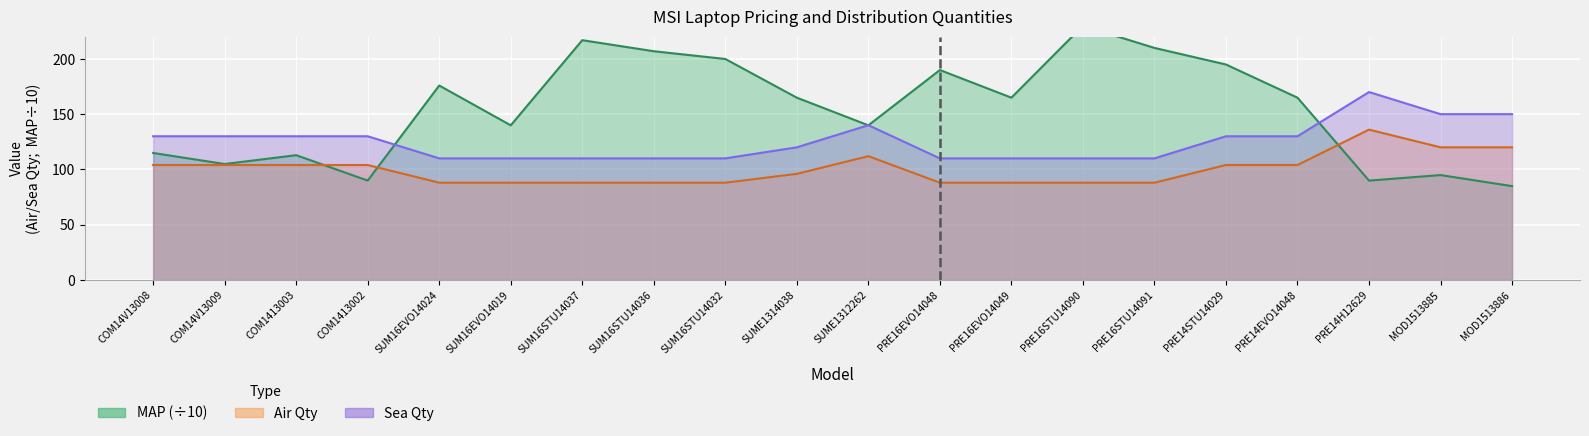

At how many categories does at least one series exceed 107?

20